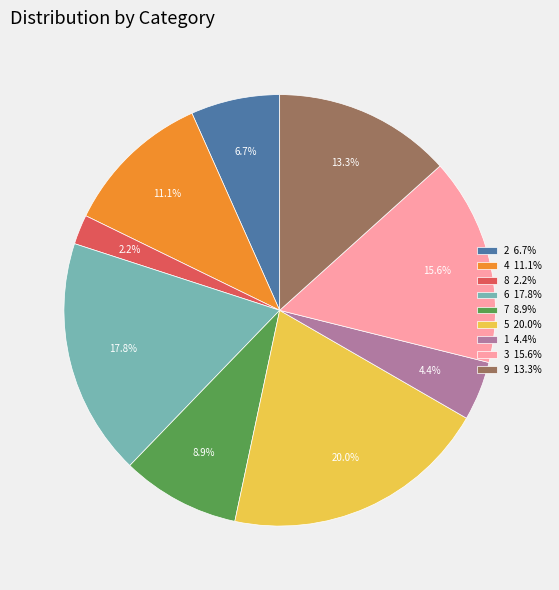

Between 4 and 6, which is larger?

6